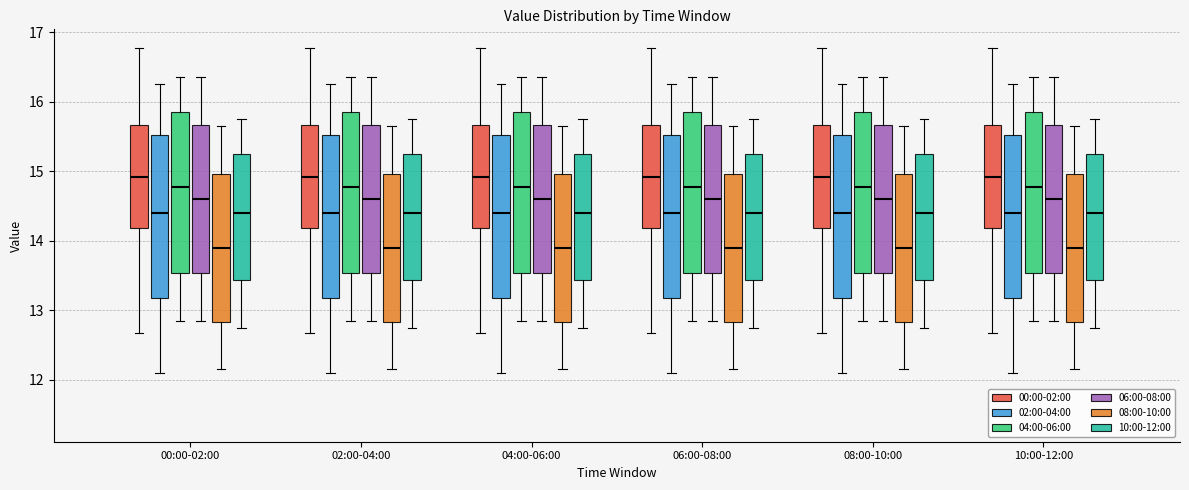

Reading left to right, read every box against the y-axis: the position of its median line, the range the box covers, and the ends of its whiskers. The values are not printed on the chart, so give them approximately, as read against the axis.

00:00-02:00 (00:00-02:00): median 14.9, box 14.2 to 15.7, whiskers 12.7 to 16.8
00:00-02:00 (02:00-04:00): median 14.4, box 13.2 to 15.5, whiskers 12.1 to 16.3
00:00-02:00 (04:00-06:00): median 14.8, box 13.5 to 15.9, whiskers 12.9 to 16.4
00:00-02:00 (06:00-08:00): median 14.6, box 13.5 to 15.7, whiskers 12.9 to 16.4
00:00-02:00 (08:00-10:00): median 13.9, box 12.8 to 15.0, whiskers 12.2 to 15.7
00:00-02:00 (10:00-12:00): median 14.4, box 13.4 to 15.3, whiskers 12.8 to 15.8
02:00-04:00 (00:00-02:00): median 14.9, box 14.2 to 15.7, whiskers 12.7 to 16.8
02:00-04:00 (02:00-04:00): median 14.4, box 13.2 to 15.5, whiskers 12.1 to 16.3
02:00-04:00 (04:00-06:00): median 14.8, box 13.5 to 15.9, whiskers 12.9 to 16.4
02:00-04:00 (06:00-08:00): median 14.6, box 13.5 to 15.7, whiskers 12.9 to 16.4
02:00-04:00 (08:00-10:00): median 13.9, box 12.8 to 15.0, whiskers 12.2 to 15.7
02:00-04:00 (10:00-12:00): median 14.4, box 13.4 to 15.3, whiskers 12.8 to 15.8
04:00-06:00 (00:00-02:00): median 14.9, box 14.2 to 15.7, whiskers 12.7 to 16.8
04:00-06:00 (02:00-04:00): median 14.4, box 13.2 to 15.5, whiskers 12.1 to 16.3
04:00-06:00 (04:00-06:00): median 14.8, box 13.5 to 15.9, whiskers 12.9 to 16.4
04:00-06:00 (06:00-08:00): median 14.6, box 13.5 to 15.7, whiskers 12.9 to 16.4
04:00-06:00 (08:00-10:00): median 13.9, box 12.8 to 15.0, whiskers 12.2 to 15.7
04:00-06:00 (10:00-12:00): median 14.4, box 13.4 to 15.3, whiskers 12.8 to 15.8
06:00-08:00 (00:00-02:00): median 14.9, box 14.2 to 15.7, whiskers 12.7 to 16.8
06:00-08:00 (02:00-04:00): median 14.4, box 13.2 to 15.5, whiskers 12.1 to 16.3
06:00-08:00 (04:00-06:00): median 14.8, box 13.5 to 15.9, whiskers 12.9 to 16.4
06:00-08:00 (06:00-08:00): median 14.6, box 13.5 to 15.7, whiskers 12.9 to 16.4
06:00-08:00 (08:00-10:00): median 13.9, box 12.8 to 15.0, whiskers 12.2 to 15.7
06:00-08:00 (10:00-12:00): median 14.4, box 13.4 to 15.3, whiskers 12.8 to 15.8
08:00-10:00 (00:00-02:00): median 14.9, box 14.2 to 15.7, whiskers 12.7 to 16.8
08:00-10:00 (02:00-04:00): median 14.4, box 13.2 to 15.5, whiskers 12.1 to 16.3
08:00-10:00 (04:00-06:00): median 14.8, box 13.5 to 15.9, whiskers 12.9 to 16.4
08:00-10:00 (06:00-08:00): median 14.6, box 13.5 to 15.7, whiskers 12.9 to 16.4
08:00-10:00 (08:00-10:00): median 13.9, box 12.8 to 15.0, whiskers 12.2 to 15.7
08:00-10:00 (10:00-12:00): median 14.4, box 13.4 to 15.3, whiskers 12.8 to 15.8
10:00-12:00 (00:00-02:00): median 14.9, box 14.2 to 15.7, whiskers 12.7 to 16.8
10:00-12:00 (02:00-04:00): median 14.4, box 13.2 to 15.5, whiskers 12.1 to 16.3
10:00-12:00 (04:00-06:00): median 14.8, box 13.5 to 15.9, whiskers 12.9 to 16.4
10:00-12:00 (06:00-08:00): median 14.6, box 13.5 to 15.7, whiskers 12.9 to 16.4
10:00-12:00 (08:00-10:00): median 13.9, box 12.8 to 15.0, whiskers 12.2 to 15.7
10:00-12:00 (10:00-12:00): median 14.4, box 13.4 to 15.3, whiskers 12.8 to 15.8